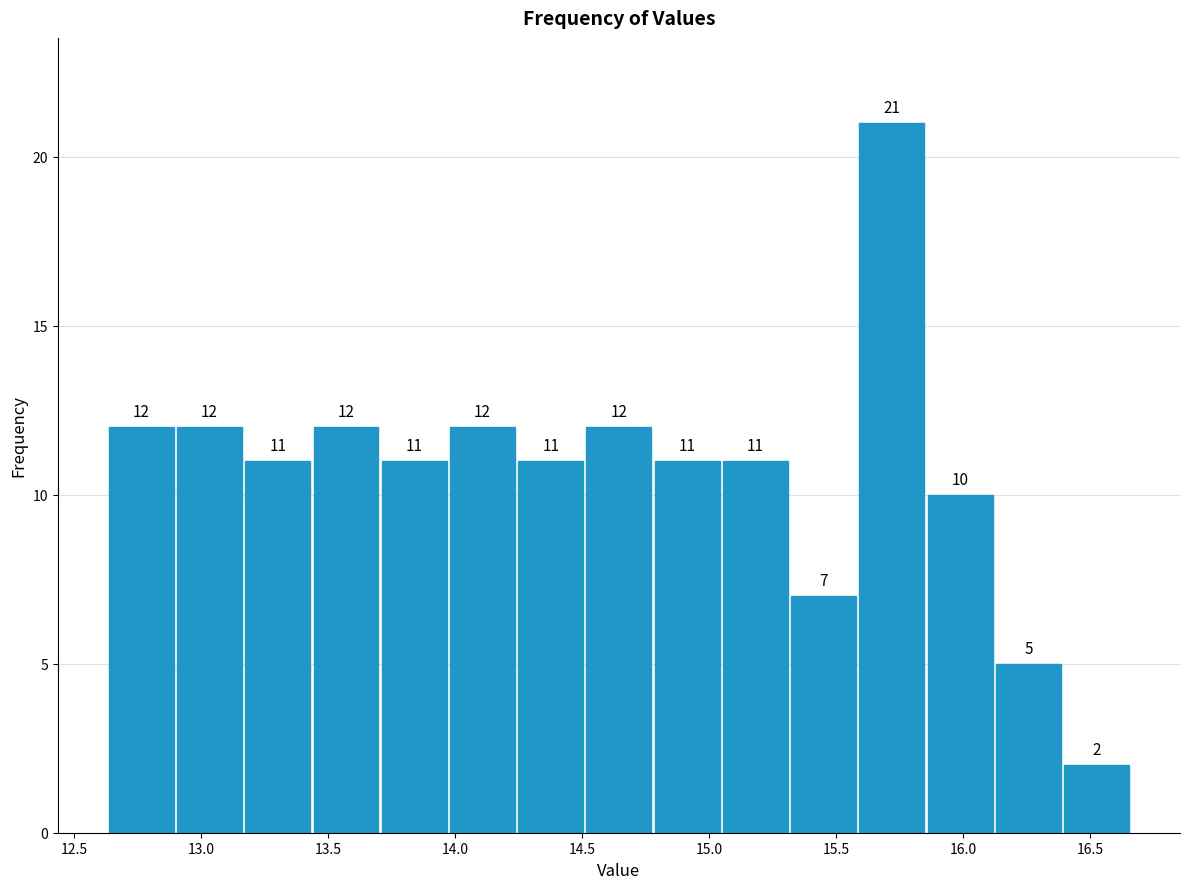

Reading left to right, list every bar in this chart as the range it spans on the x-axis followed by its height. The bar edges are not printed on the chart, so give them approximately, as read against the axis.

12.65 to 12.90: 12
12.90 to 13.15: 12
13.15 to 13.45: 11
13.45 to 13.70: 12
13.70 to 13.95: 11
13.95 to 14.25: 12
14.25 to 14.50: 11
14.50 to 14.80: 12
14.80 to 15.05: 11
15.05 to 15.30: 11
15.30 to 15.60: 7
15.60 to 15.85: 21
15.85 to 16.10: 10
16.10 to 16.40: 5
16.40 to 16.65: 2